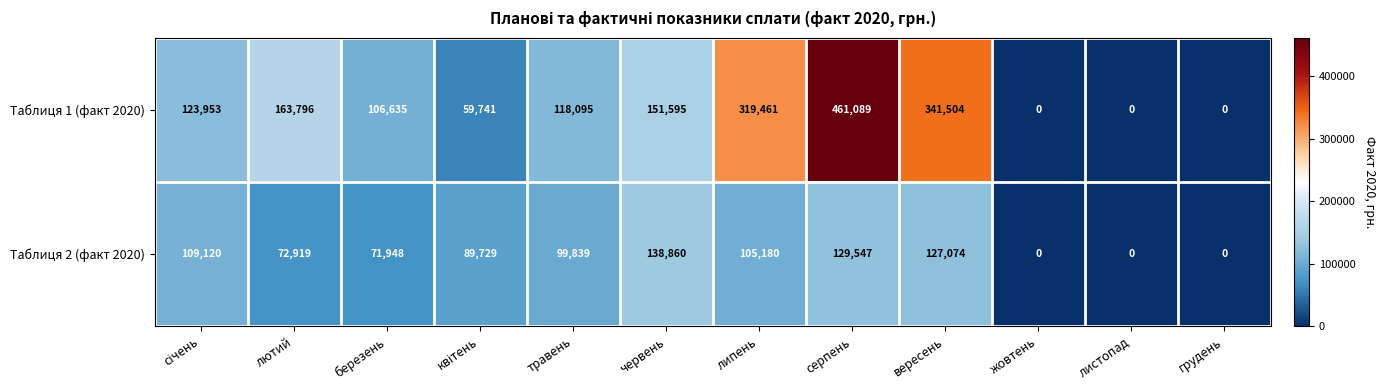

Rank the series by their average value, from highest to lowest.

Таблиця 1 (факт 2020), Таблиця 2 (факт 2020)